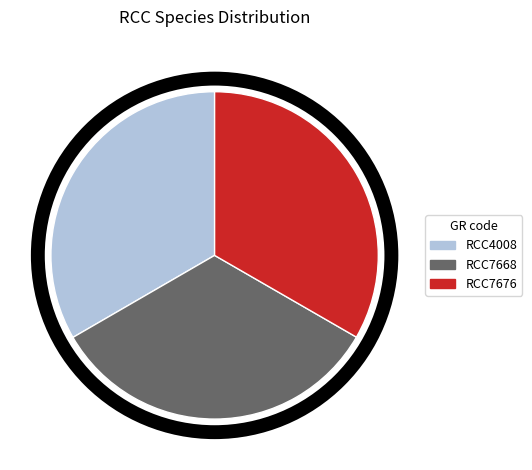

Does RCC7676 represent more than half of the total?

No